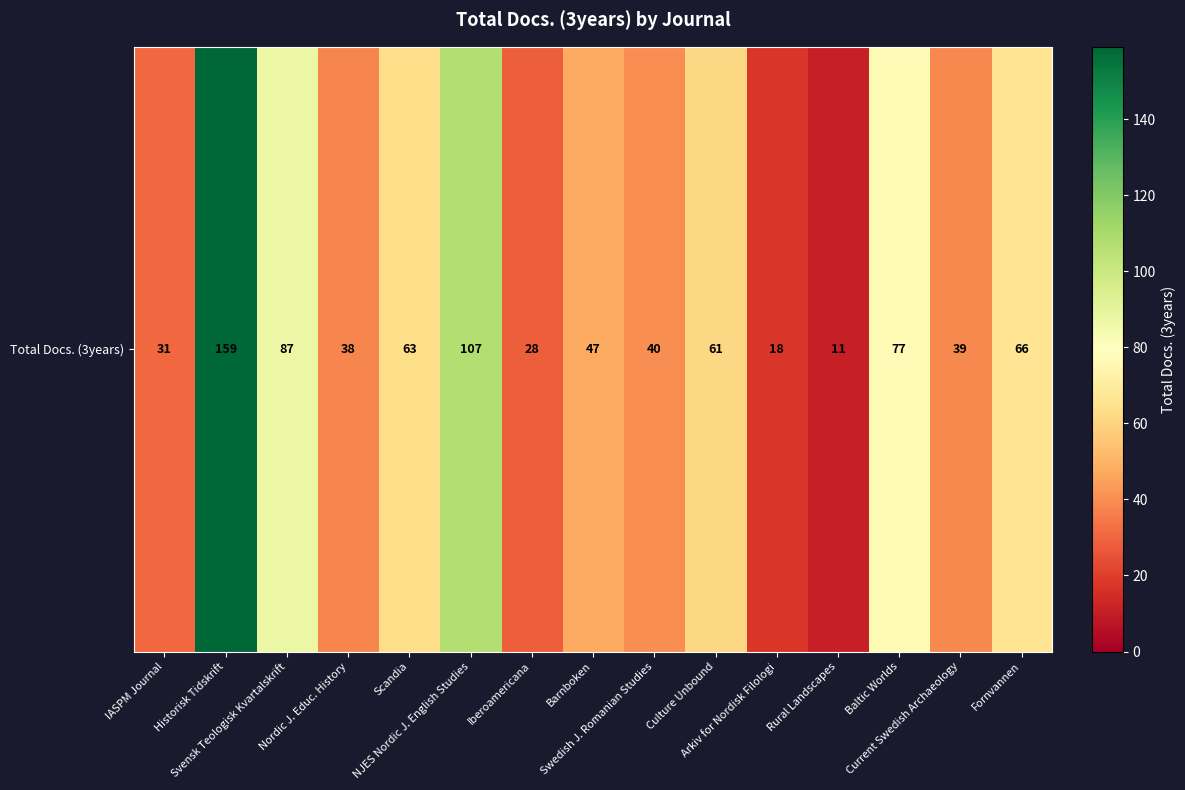

What is the average value?

58